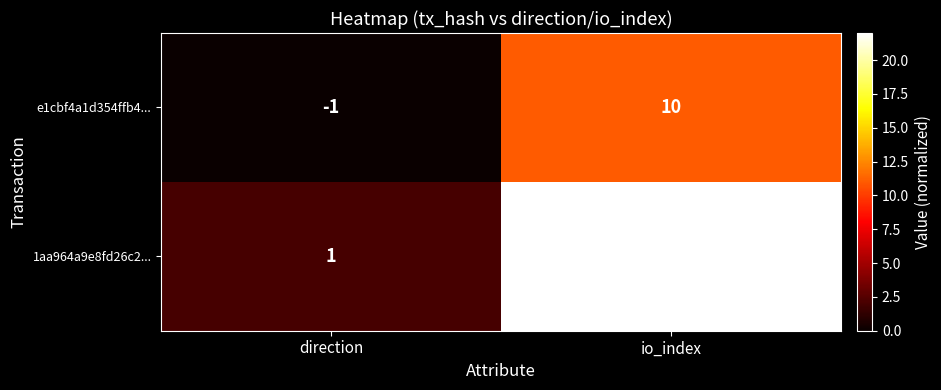

At which category does the chart reach its minimum across all series?

direction